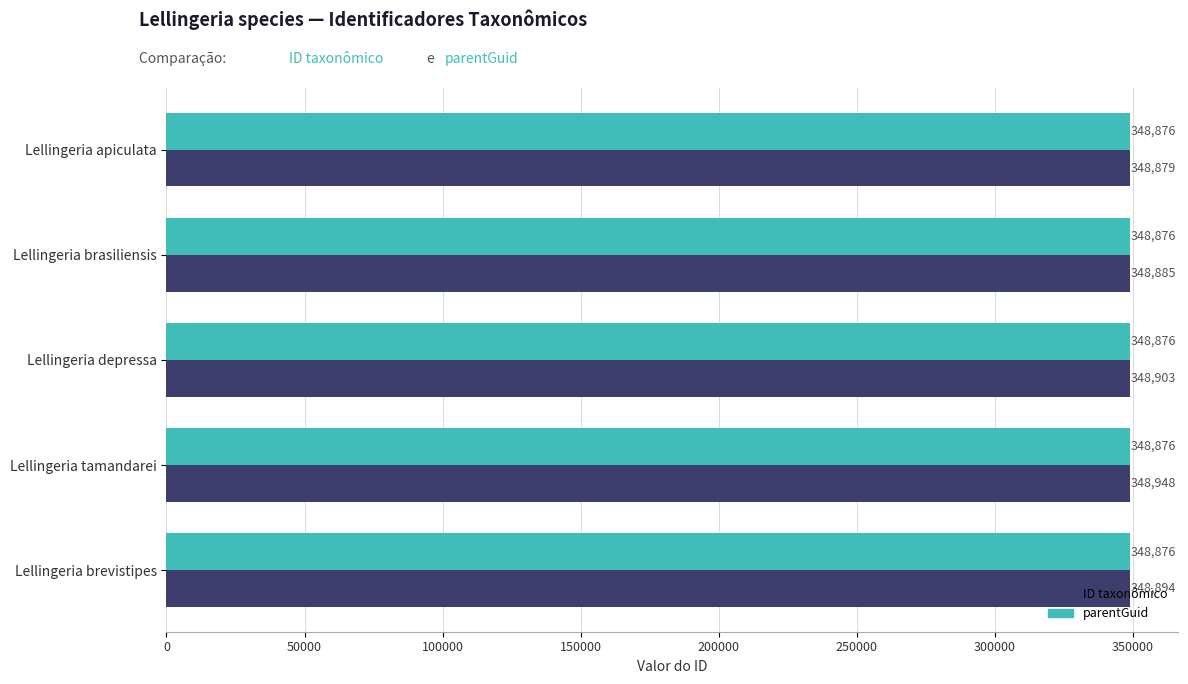

What is the total value across all series at Lellingeria tamandarei?

697824